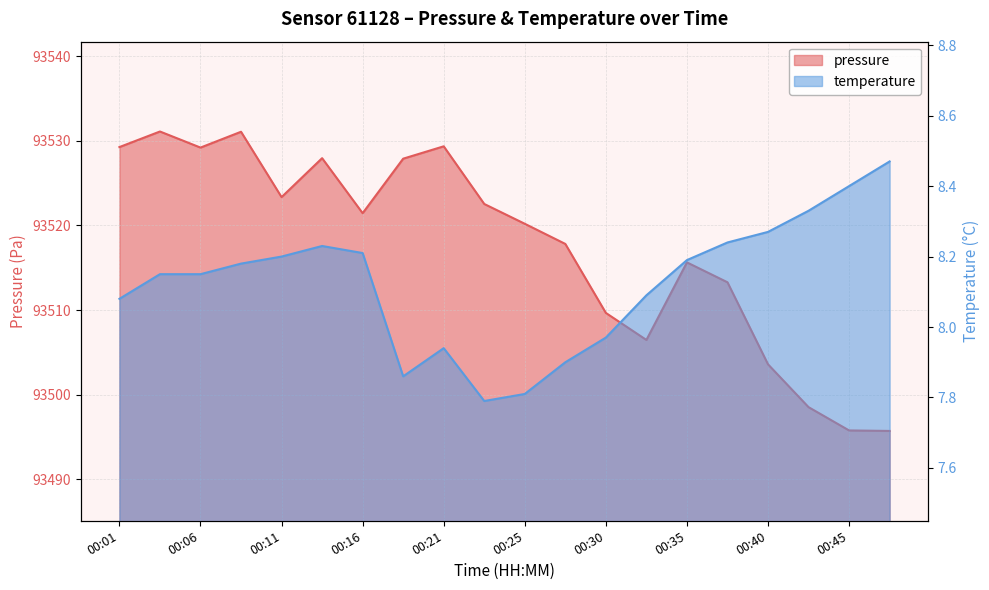

What is the lowest value of the temperature series?

7.8